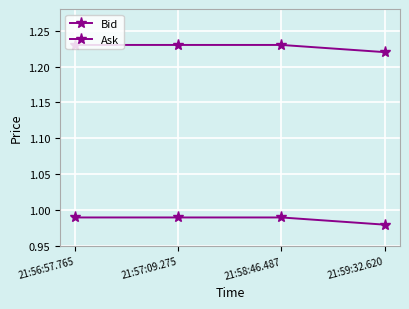

Which has a higher value, 21:58:46.487 or 21:59:32.620?

21:58:46.487